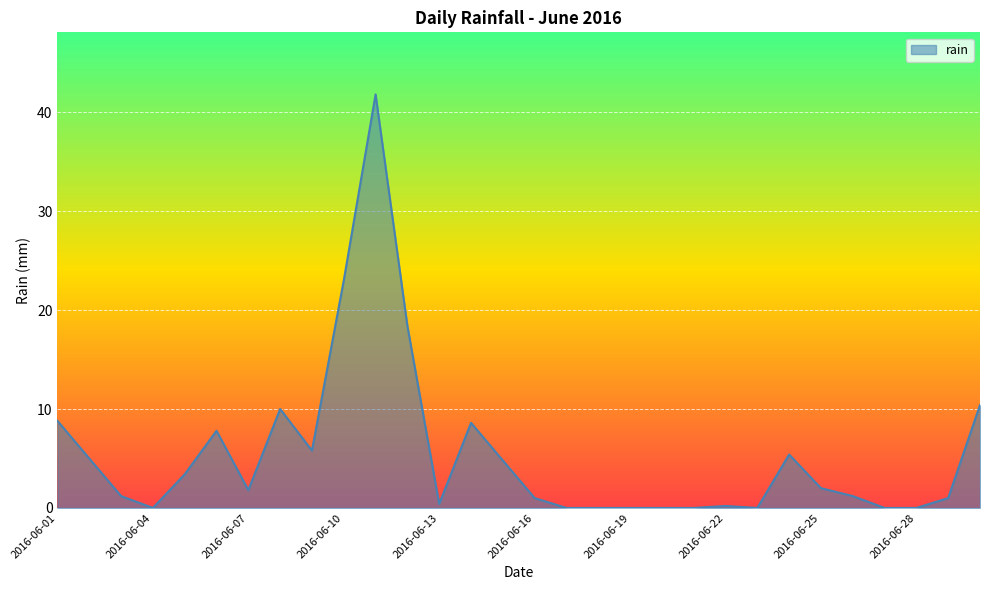

What is the greatest value displayed?

41.8